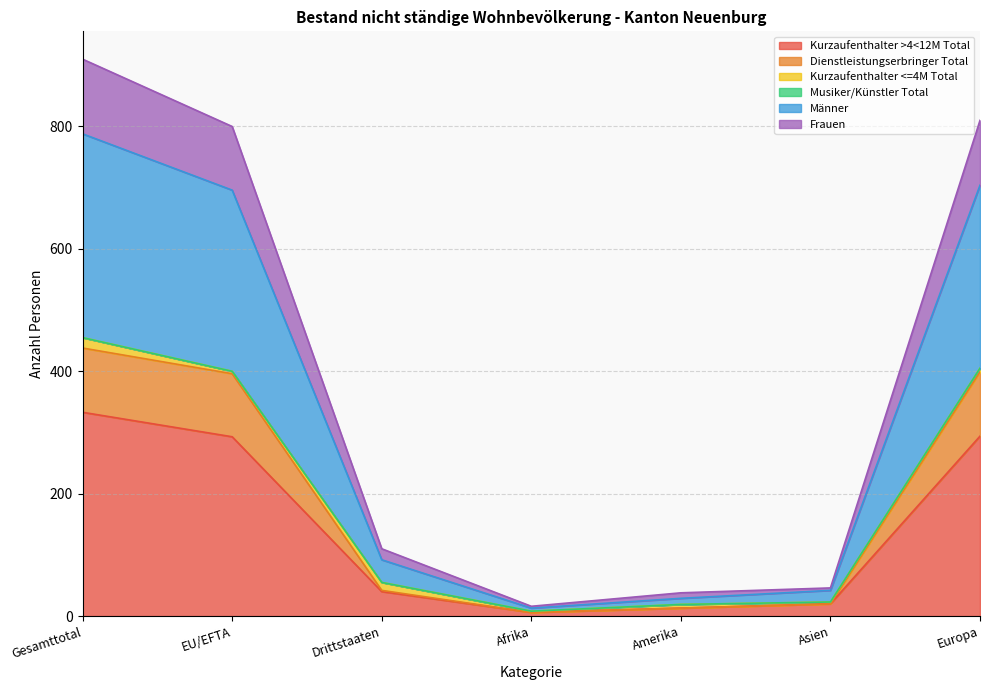

At which label does Kurzaufenthalter >4<12M Total reach its peak?

Gesamttotal